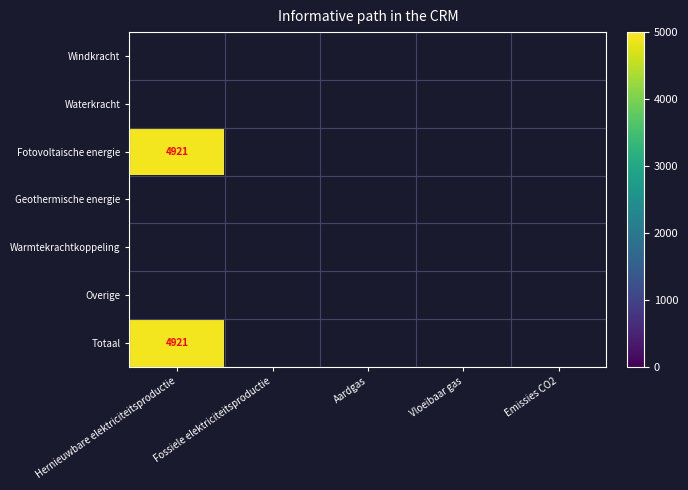

Which has a higher value, Fossiele elektriciteitsproductie or Emissies CO2?

Emissies CO2